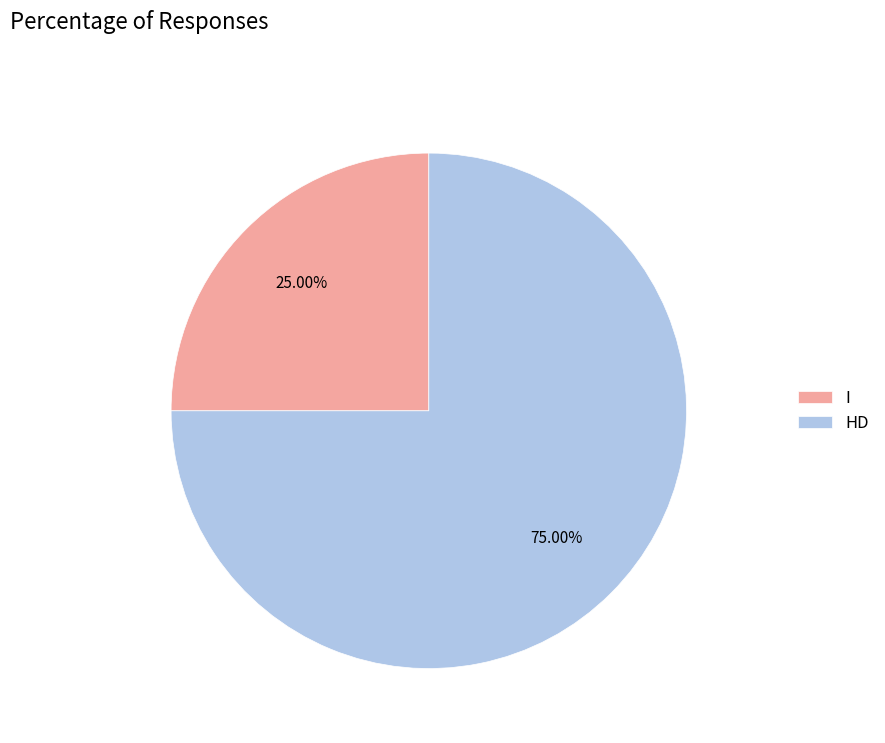

Which slice is the smallest?

I